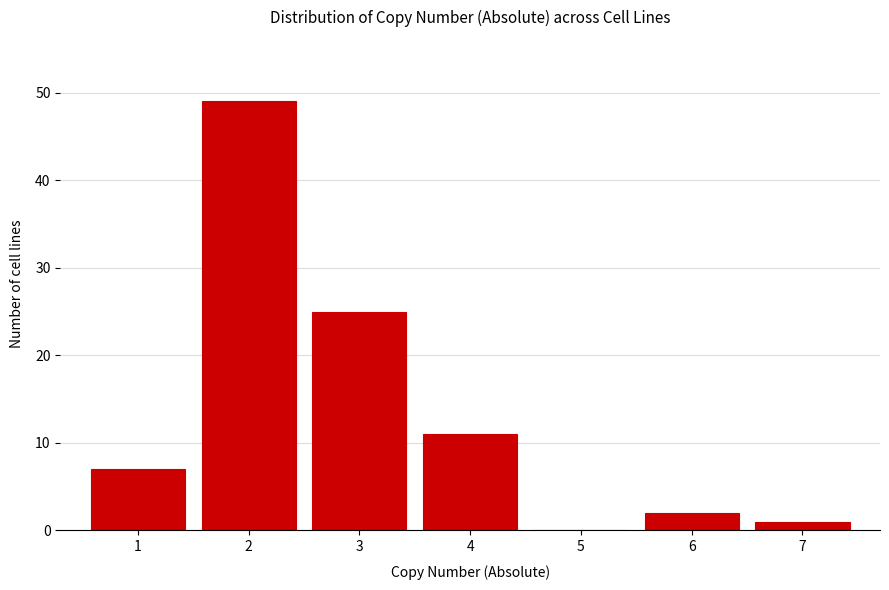

Reading left to right, transcribe this chart: for each bar, give the range it covers on the x-axis and its height. The values are not printed on the chart, so give them approximately, as read against the axis.

0.5 to 1.5: 7
1.5 to 2.5: 49
2.5 to 3.5: 25
3.5 to 4.5: 11
4.5 to 5.5: 0
5.5 to 6.5: 2
6.5 to 7.5: 1